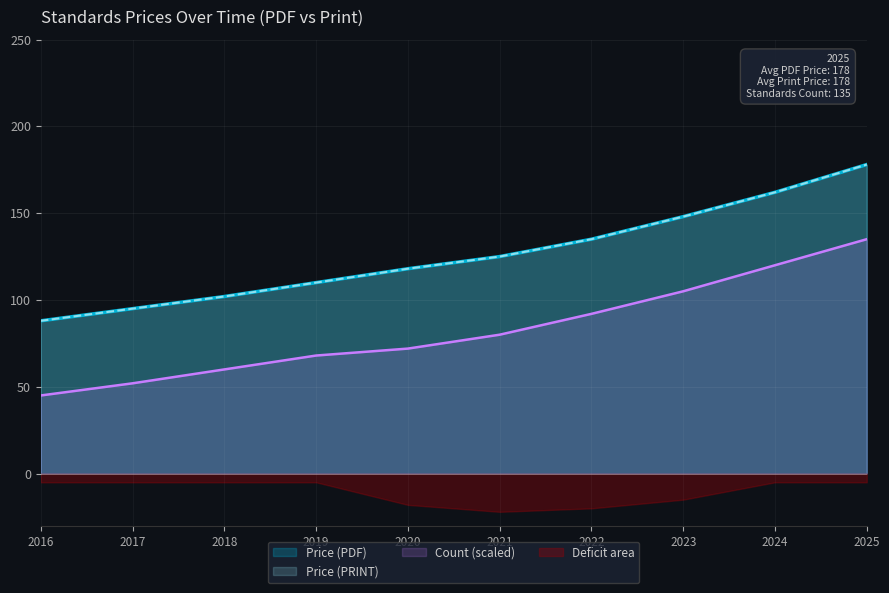

At 43, list the series in order from largest to smallest.

Price (PDF), Price (PRINT)